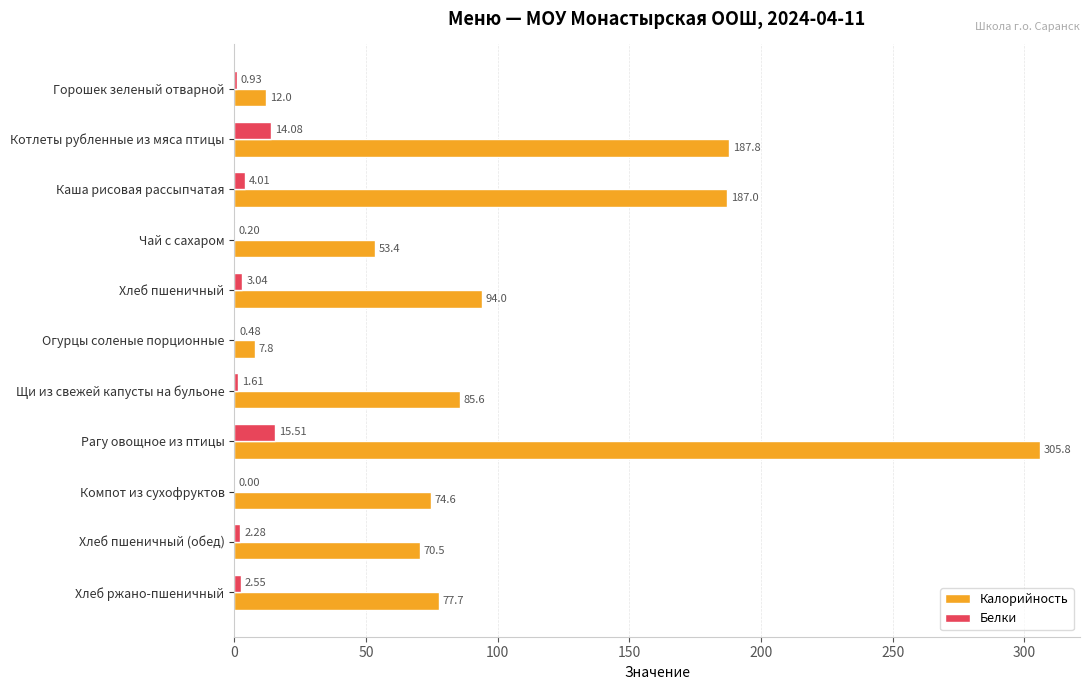

Which series changed the most between Чай с сахаром and Хлеб ржано-пшеничный?

Калорийность